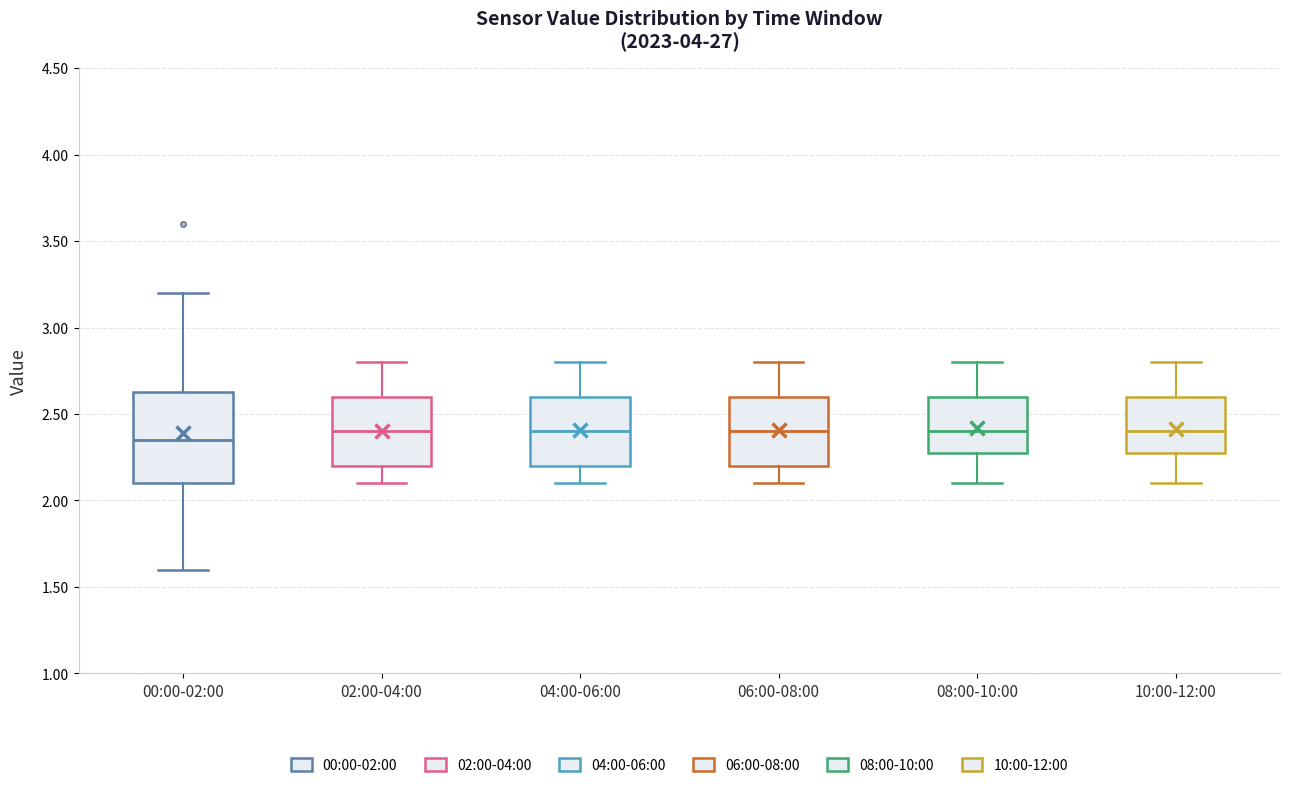

Where is the upper edge of the box for 04:00-06:00 on the y-axis? The values are not printed on the chart, so give them approximately, as read against the axis.

2.60